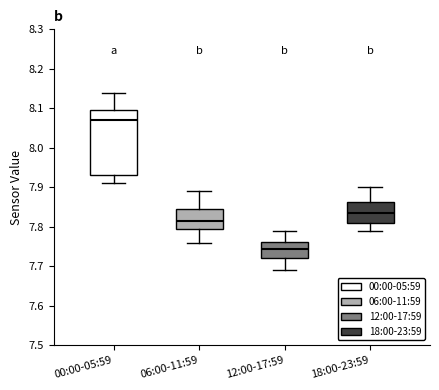

Which box has the highest median line?

00:00-05:59